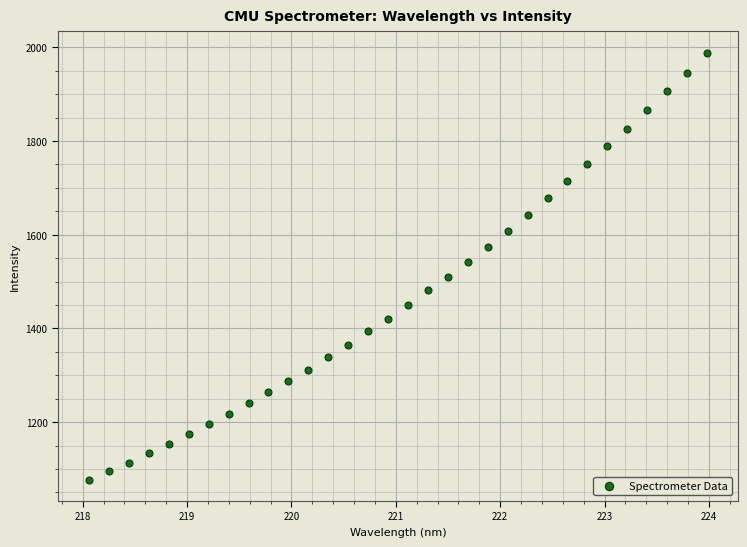

What is the range of Y values (max minus min)?

911.6